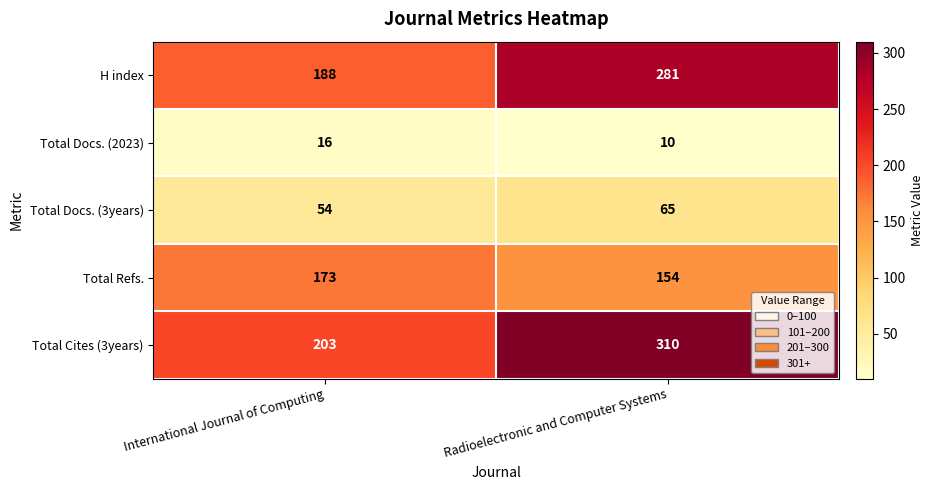

At which category does the chart reach its minimum across all series?

Radioelectronic and Computer Systems